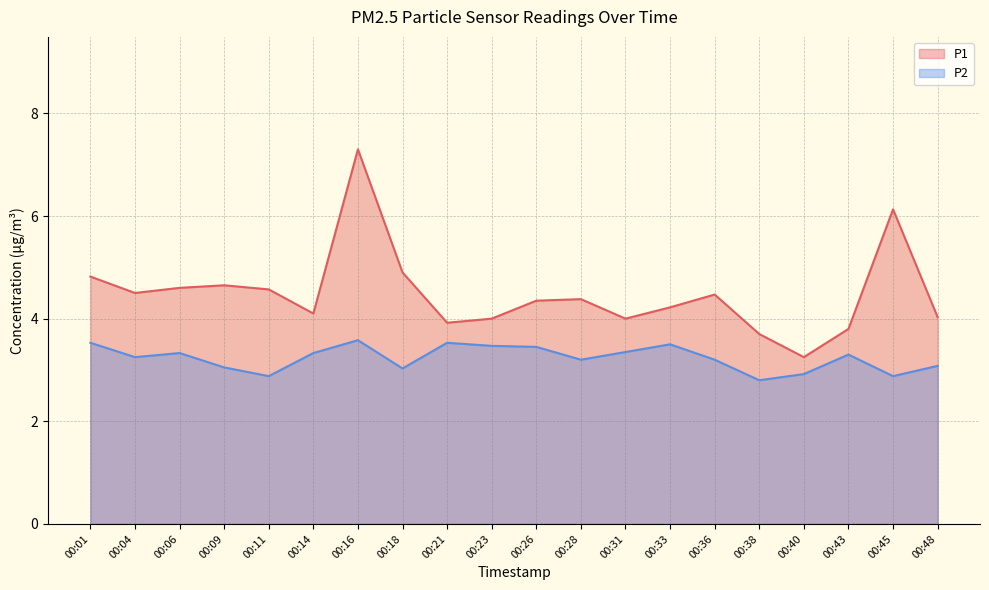

The value of P1 at 00:18 is 2.5. True or false?

False